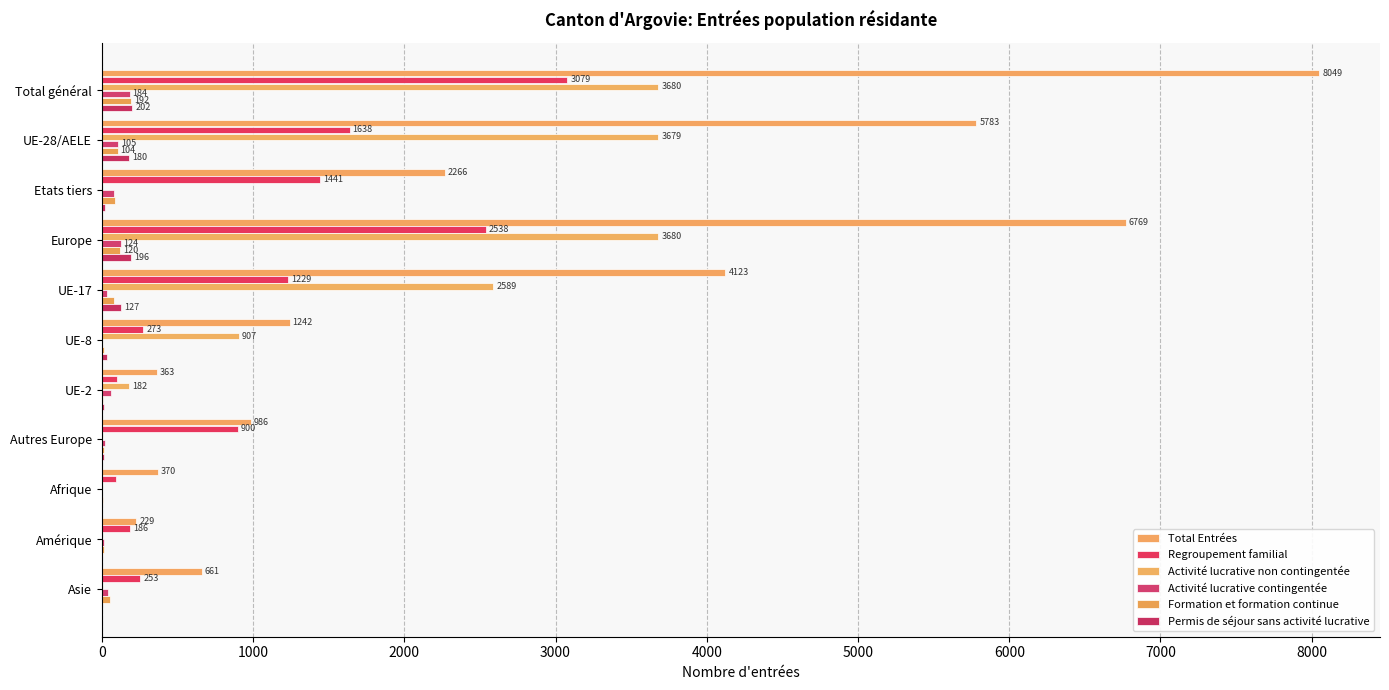

Reading left to right, extract all data points from this chart.

Total Entrées: 8049	5783	2266	6769	4123	1242	363	986	370	229	661
Regroupement familial: 3079	1638	1441	2538	1229	273	98	900	92	186	253
Activité lucrative non contingentée: 3680	3679	1	3680	2589	907	182	1	0	0	0
Activité lucrative contingentée: 184	105	79	124	36	0	61	19	4	12	40
Formation et formation continue: 192	104	88	120	82	15	5	16	6	14	51
Permis de séjour sans activité lucrative: 202	180	22	196	127	36	13	16	2	3	1